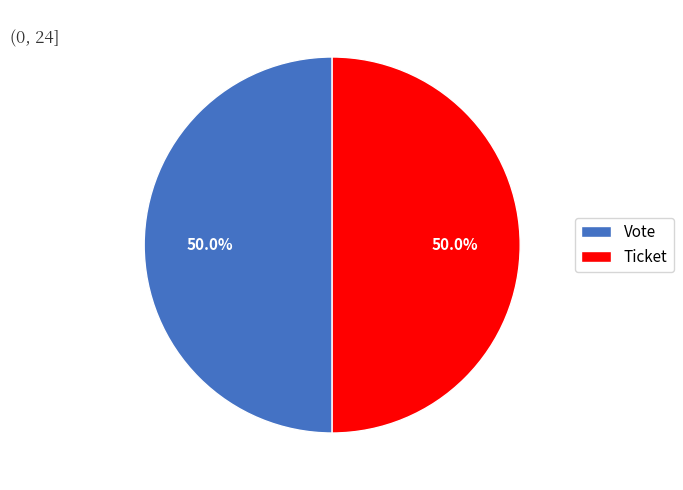

What is the total percentage of Ticket and Vote?

100.0%